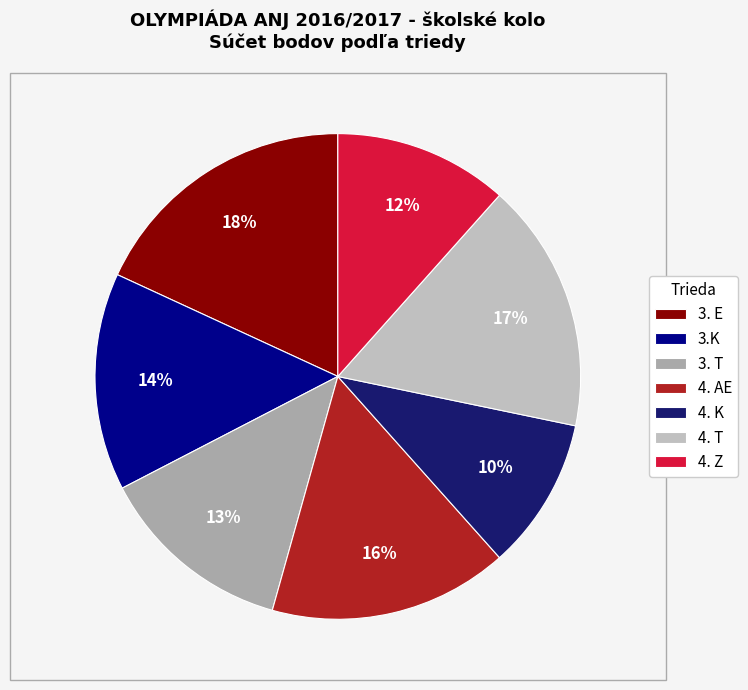

What is the ratio of the value at 3. T to the value at 4. AE?

0.8